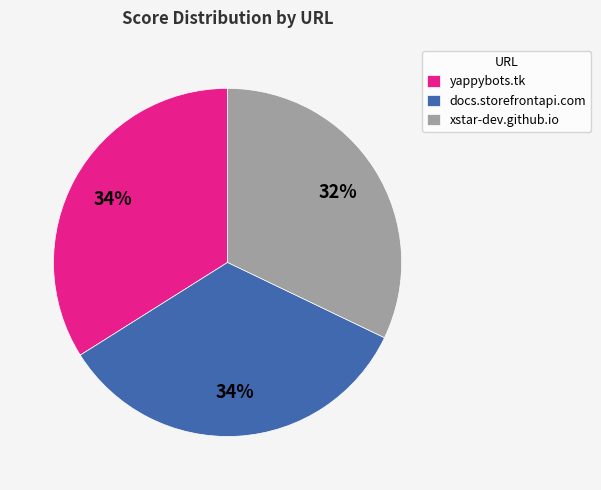

To the nearest percent, what portion does docs.storefrontapi.com represent?

34%